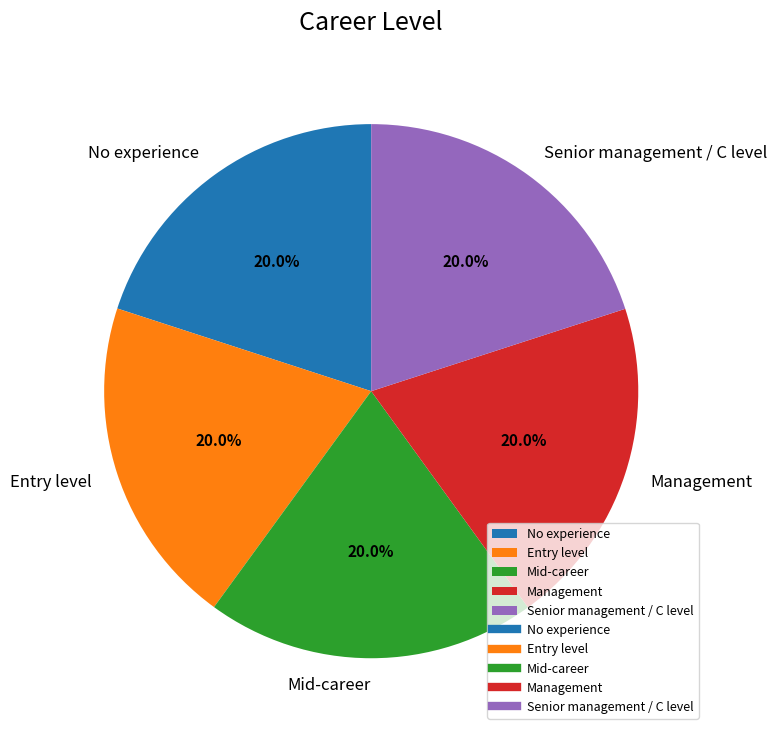

The No experience slice represents 10% of the pie. True or false?

False